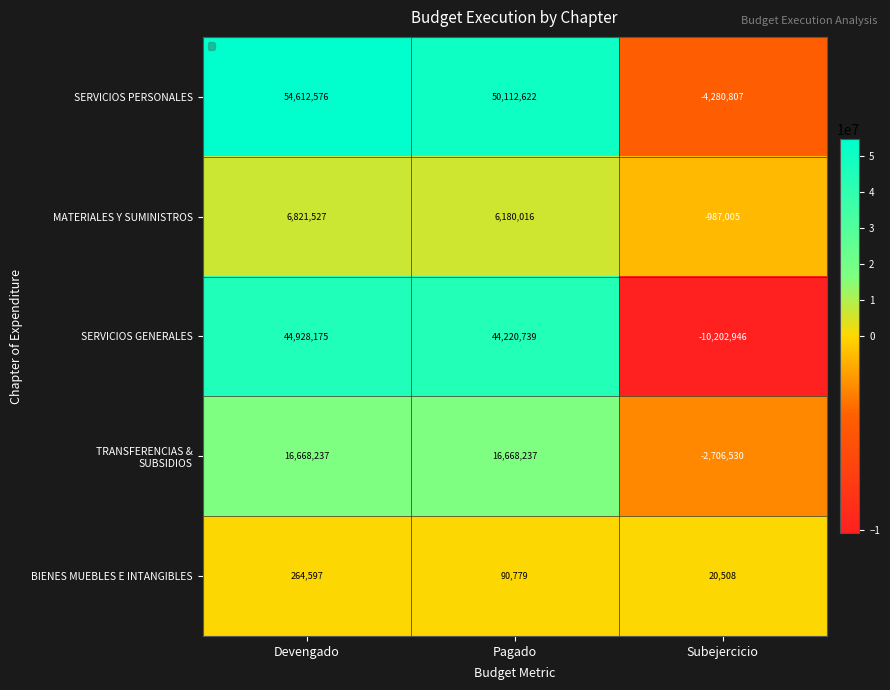

What is the sum of all MATERIALES Y SUMINISTROS values?

12014538